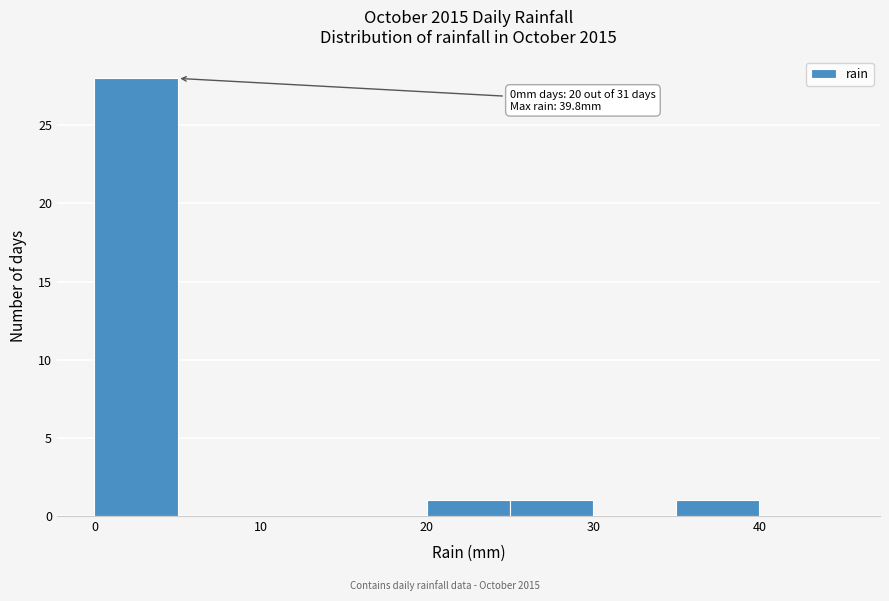

Which range on the x-axis has the tallest bar?

0 to 5